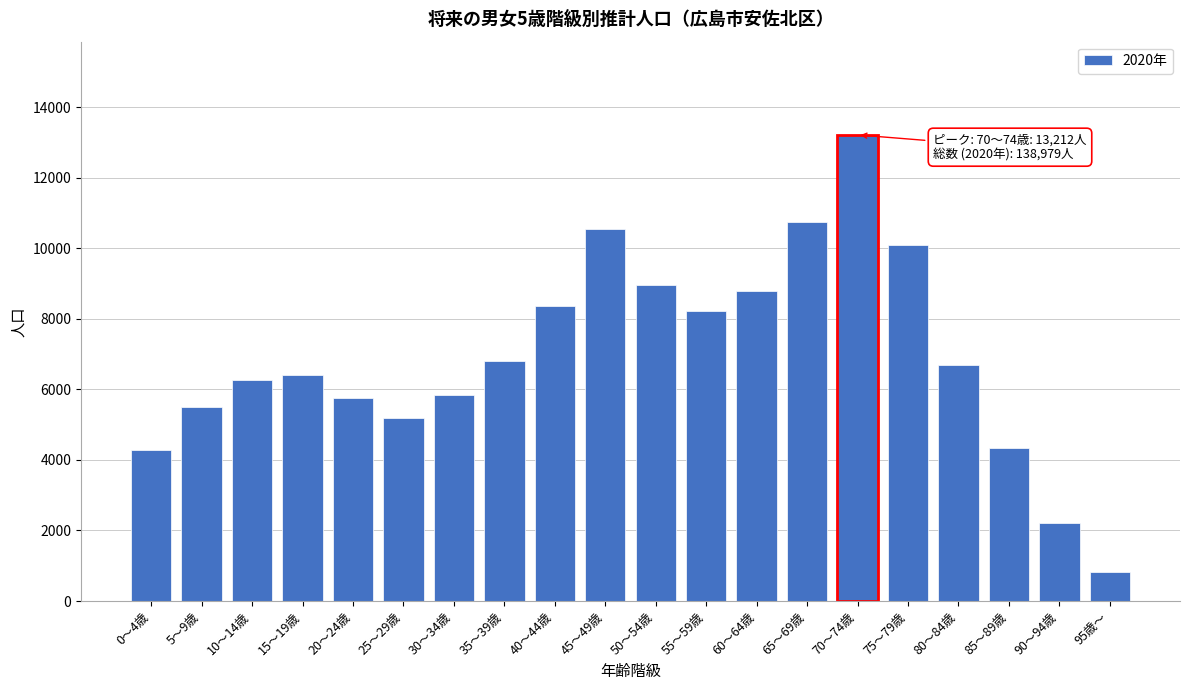

Is it true that the value at 30～34歳 is 7744?

False